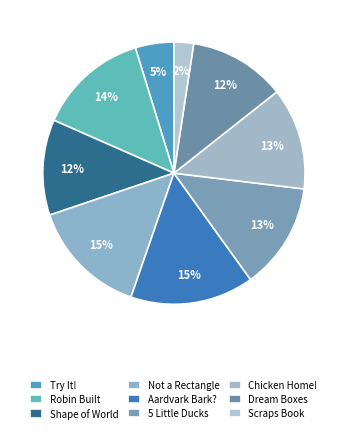

Is it true that 5 Little Ducks is 13% of the pie?

True